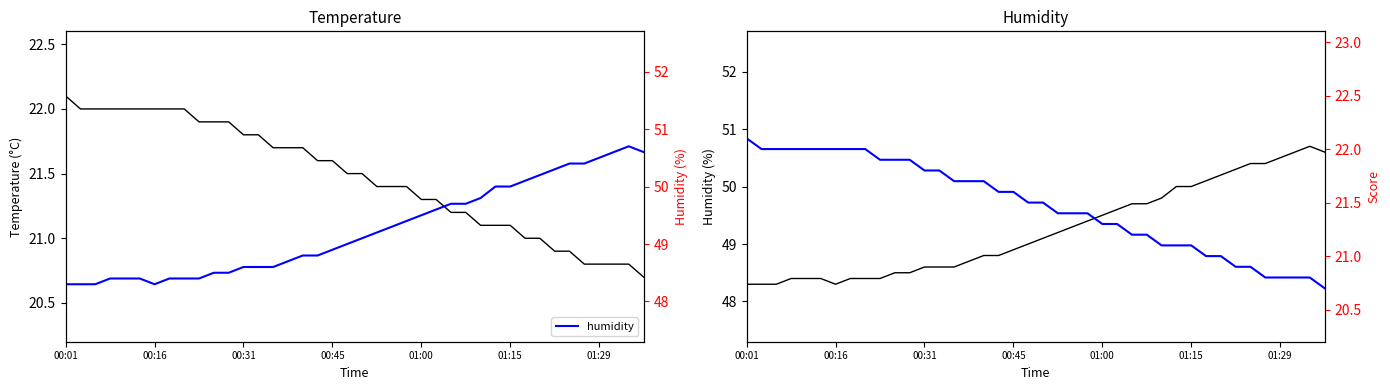

How many values in the humidity series exceed 49?

20